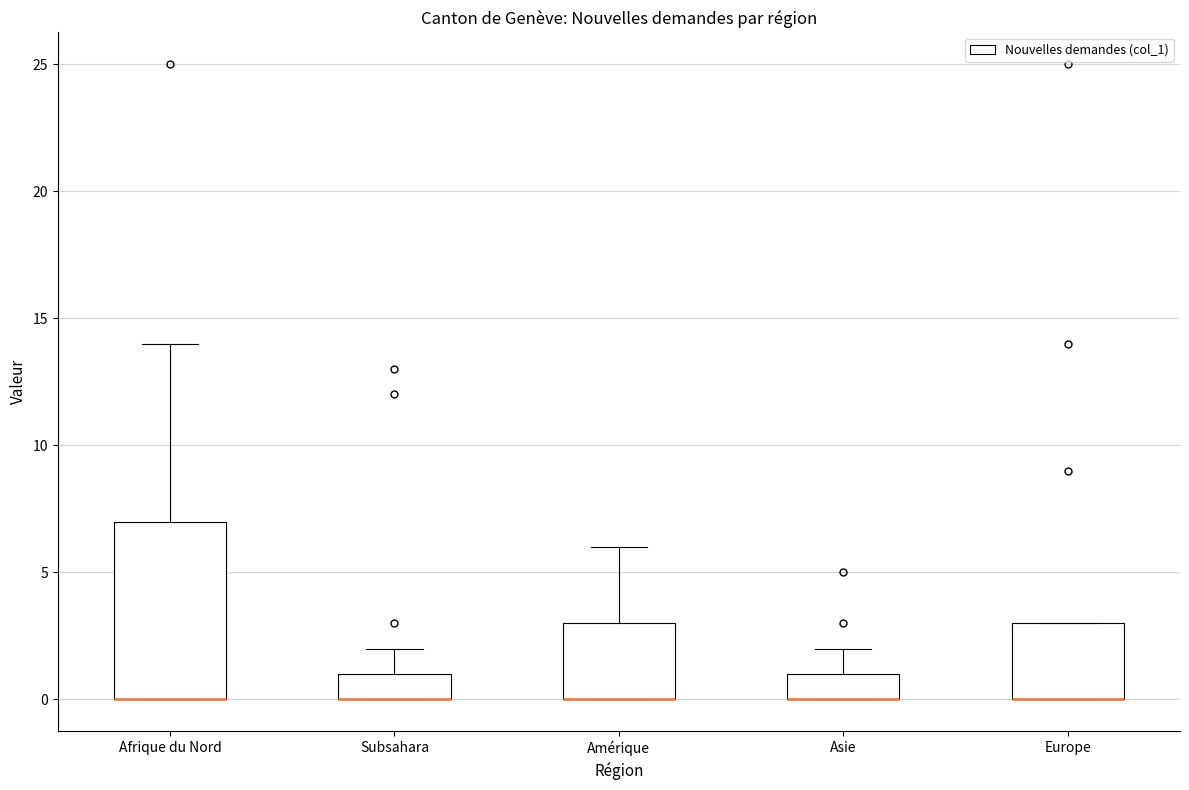

Which box is the tallest, from its lower edge to its upper edge?

Afrique du Nord